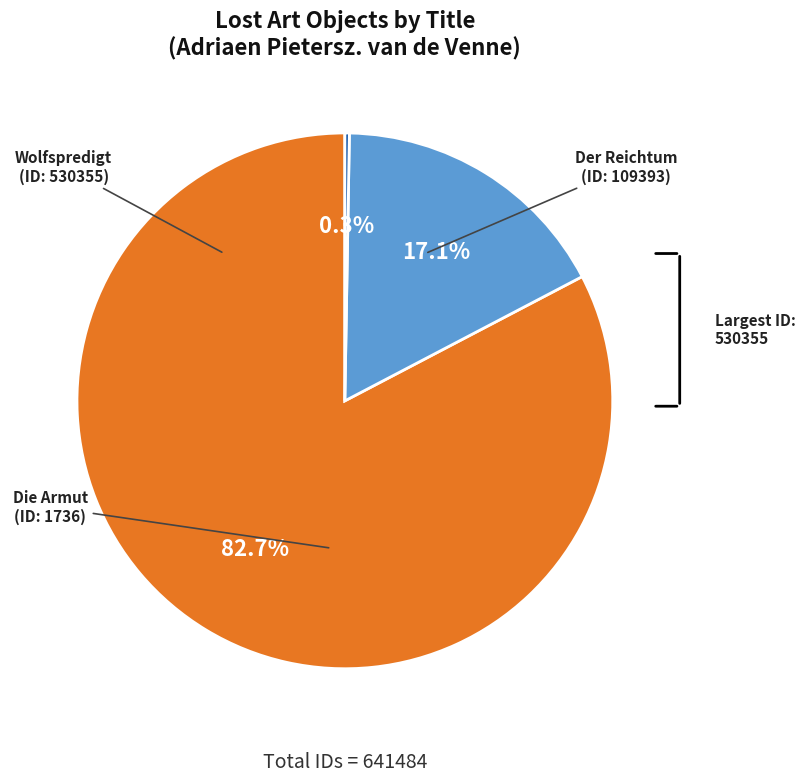

Does any single category account for the majority?

Yes